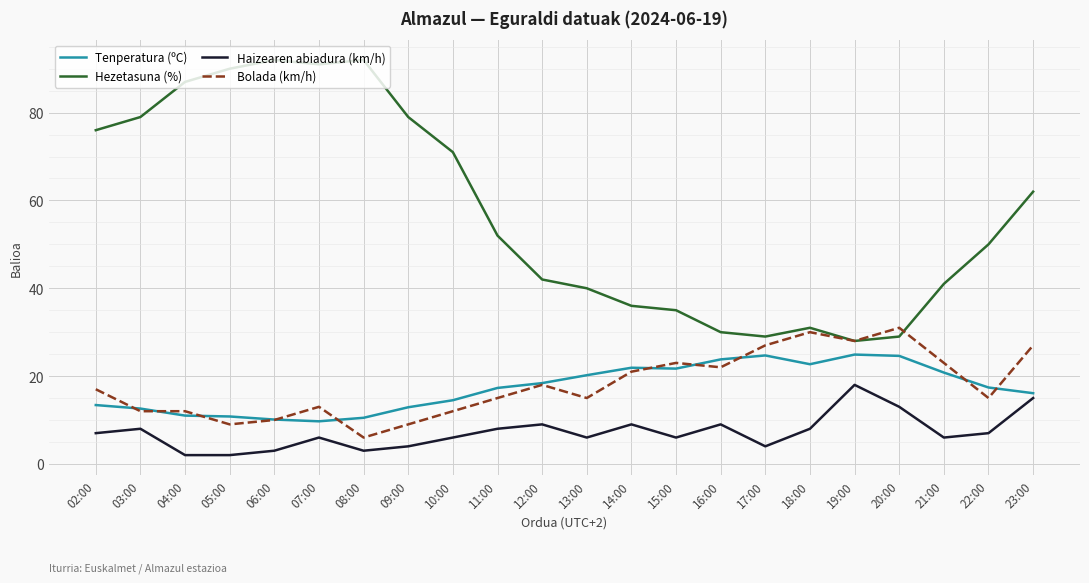

What is the lowest value of the Tenperatura (ºC) series?

9.7